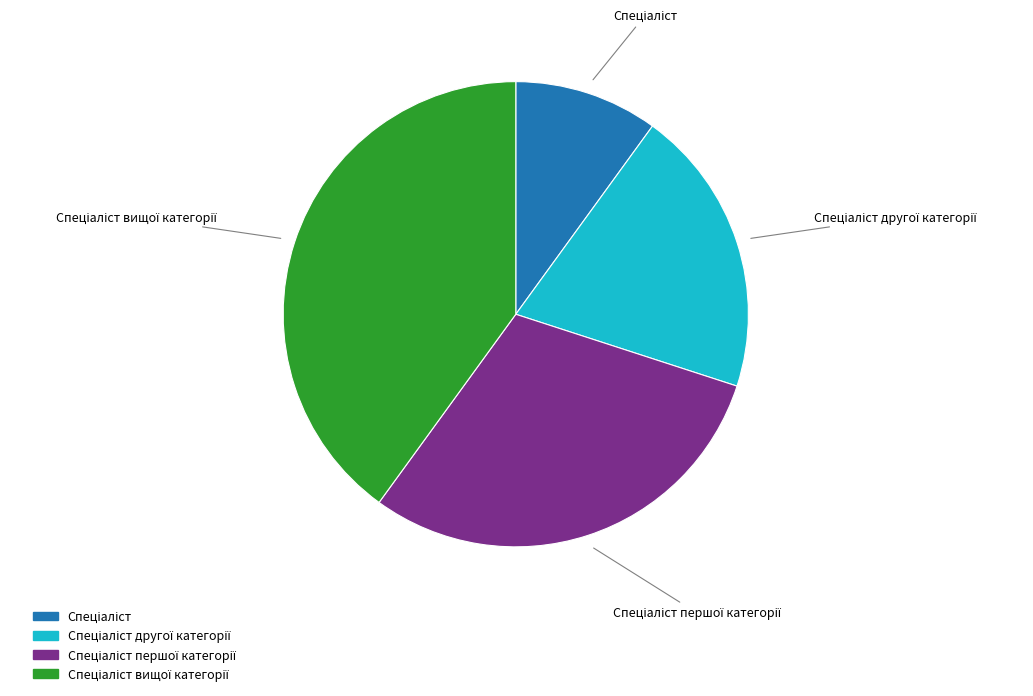

Does any single category account for the majority?

No